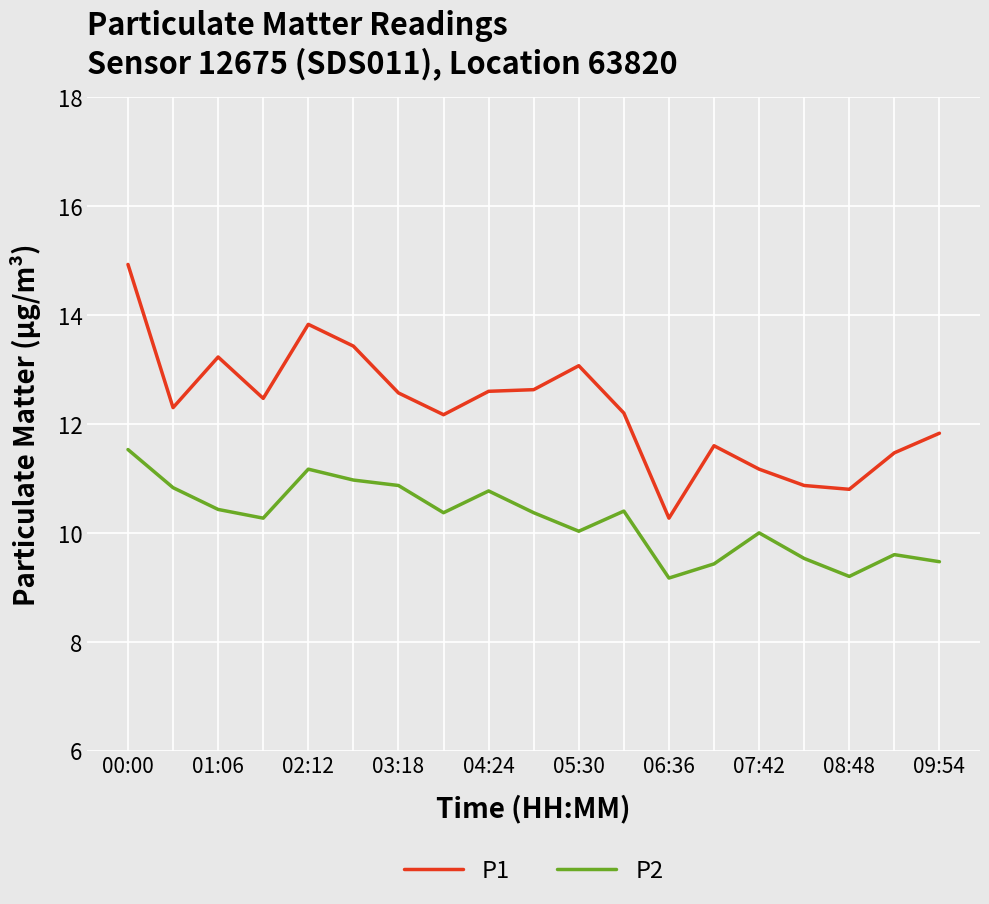

What is the difference between the maximum and minimum values in the P2 series?

2.4